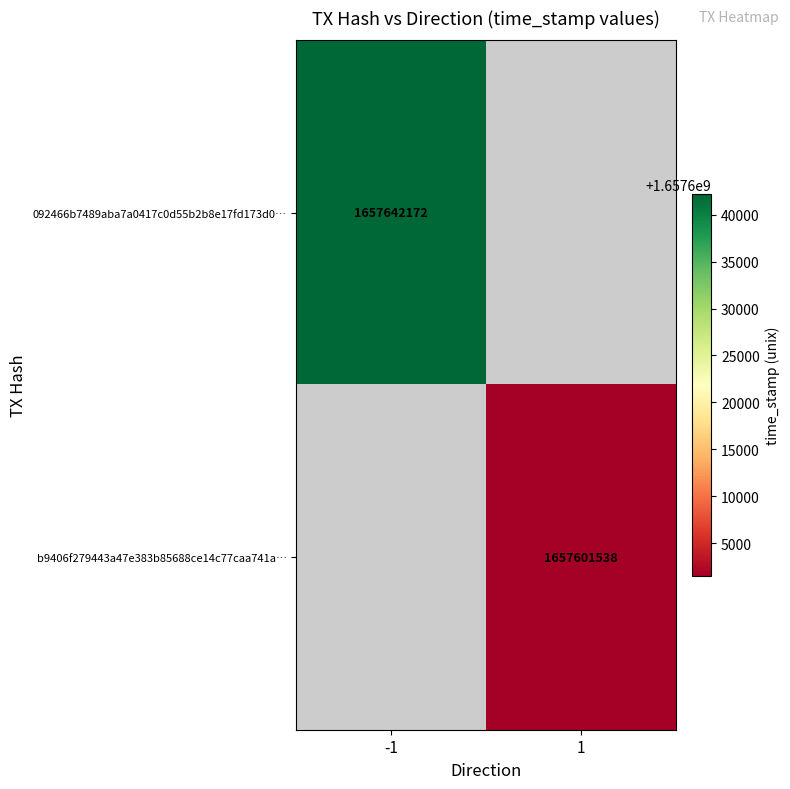

Is it true that b9406f279443a47e383b85688ce14c77caa741a… equals 1657601538 at 1?

True